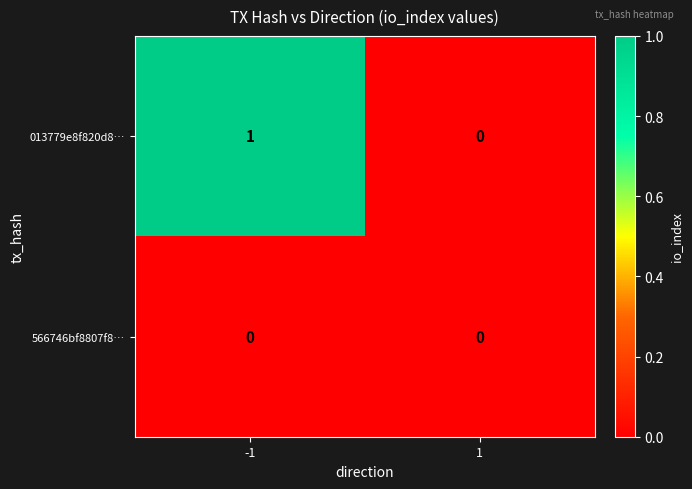

Reading left to right, what are all the values shown in this chart?

013779e8f820d8…: -1=1	1=0
566746bf8807f8…: -1=0	1=0